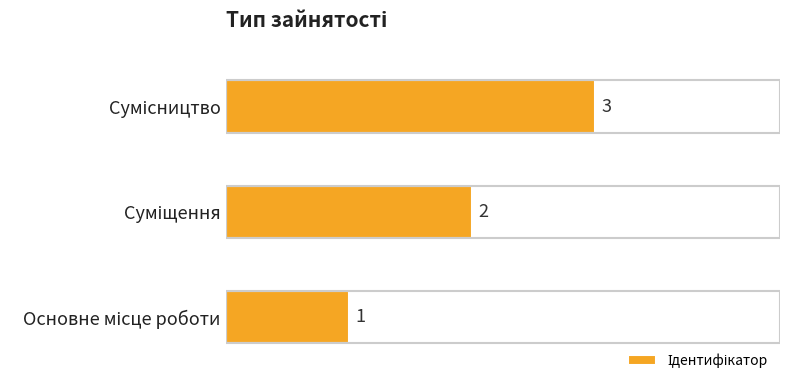

How many values are between 1 and 3?

3